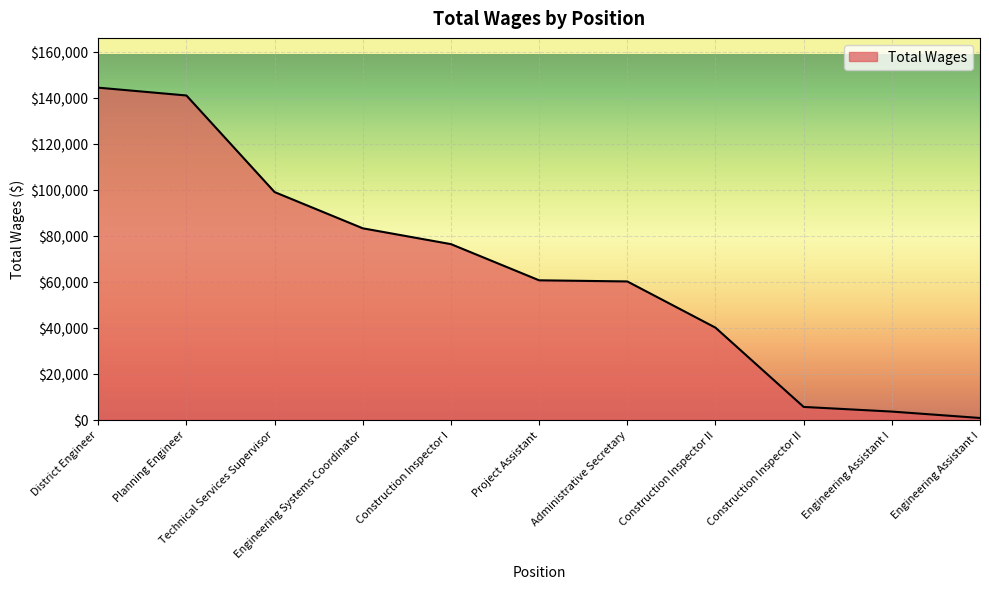

Does the chart have visible grid lines?

Yes